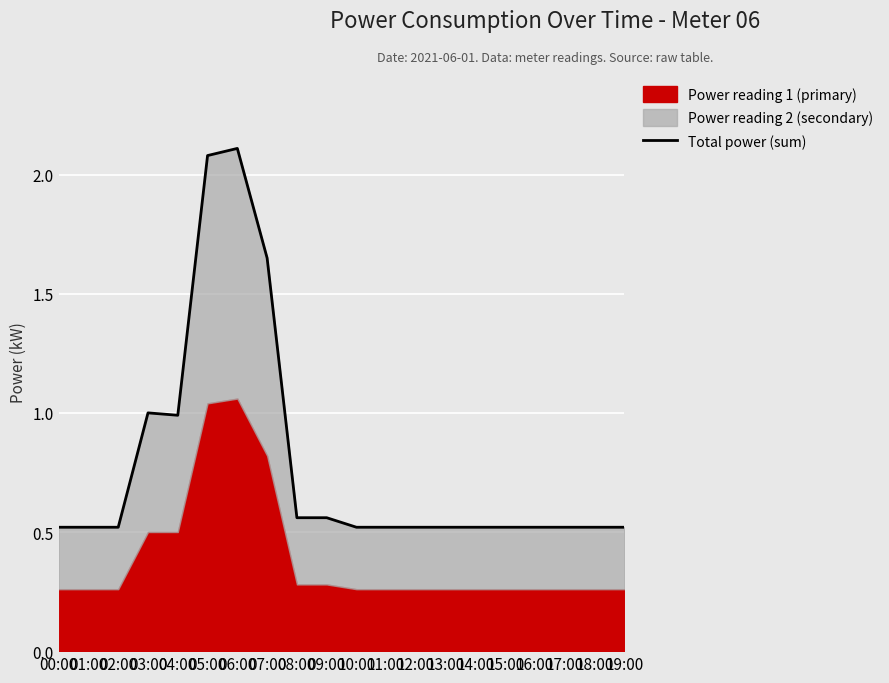

What is the minimum value shown in the chart?

0.5